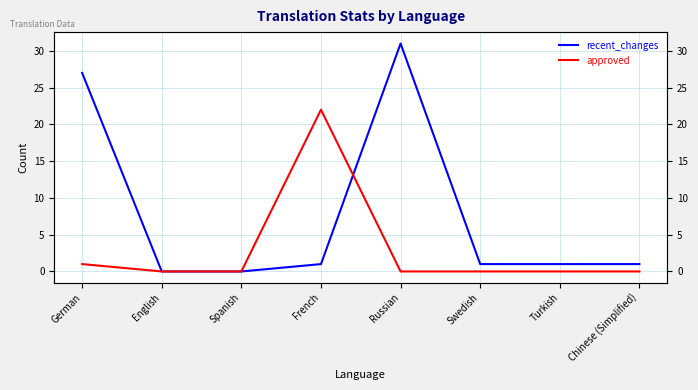

List the series in order of their peak value, lowest first.

approved, recent_changes